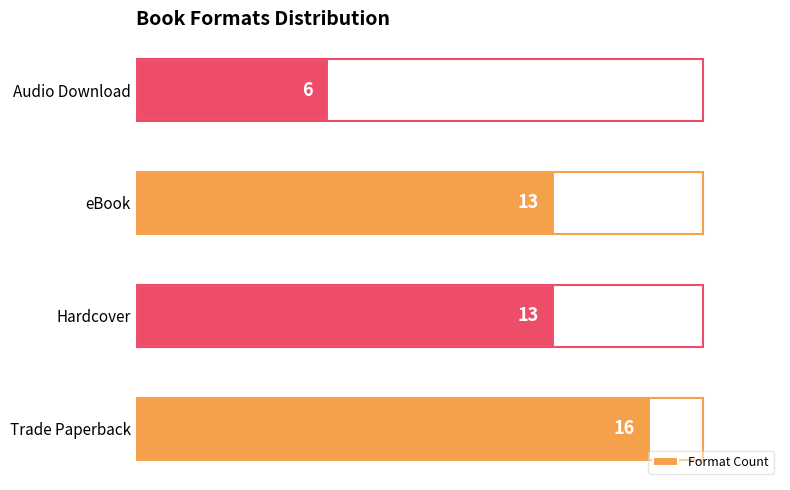

Count the values in the range 13 to 16.

3